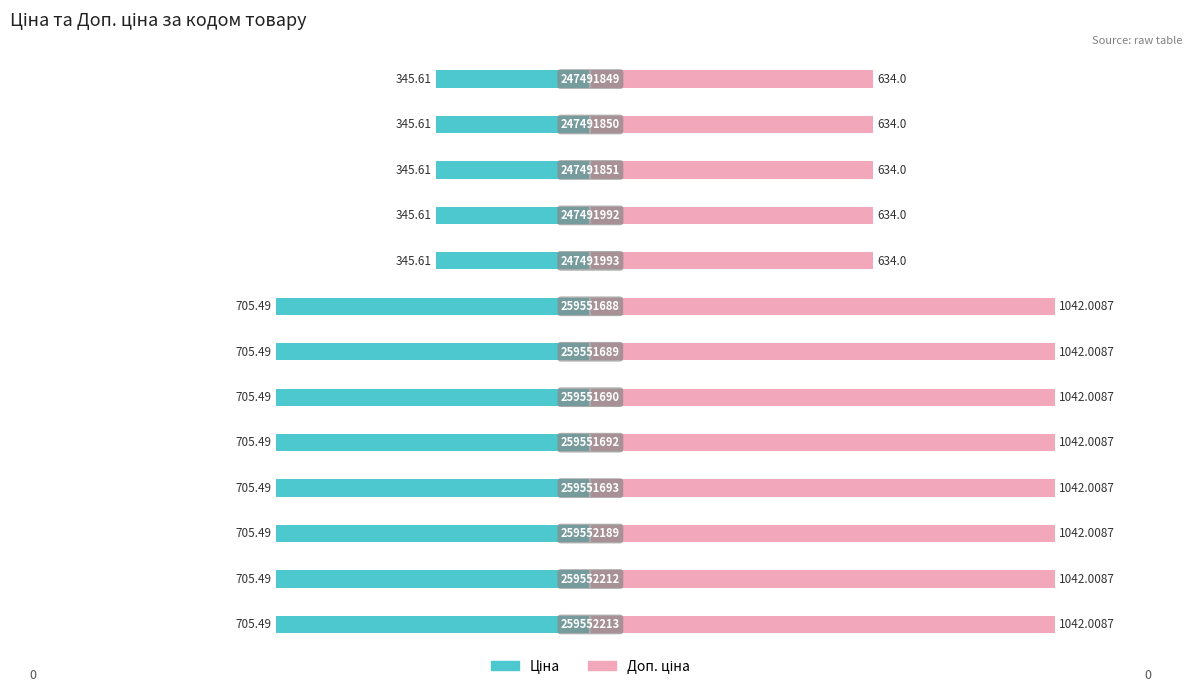

Between 4 and 9, which series saw the biggest shift?

Доп. ціна